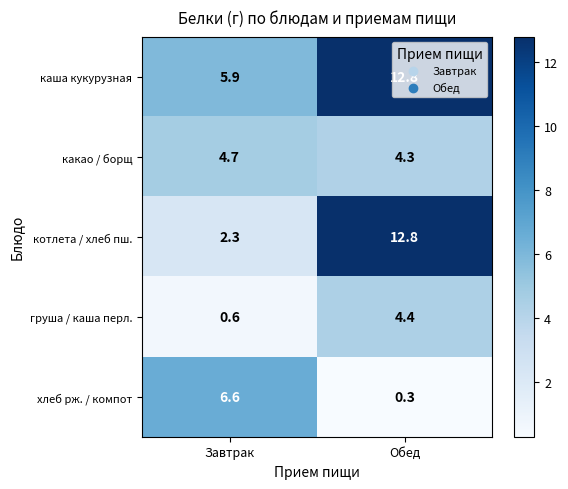

What is the difference between the котлета / хлеб пш. values at Обед and Завтрак?

10.5